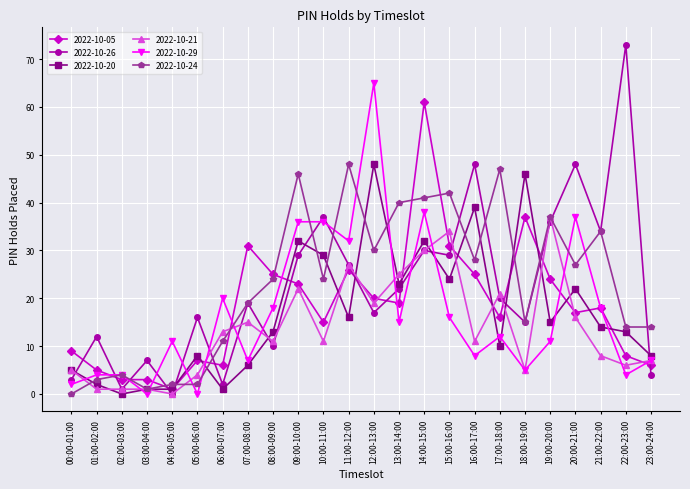

Where is the first local minimum for 2022-10-29?

03:00-04:00